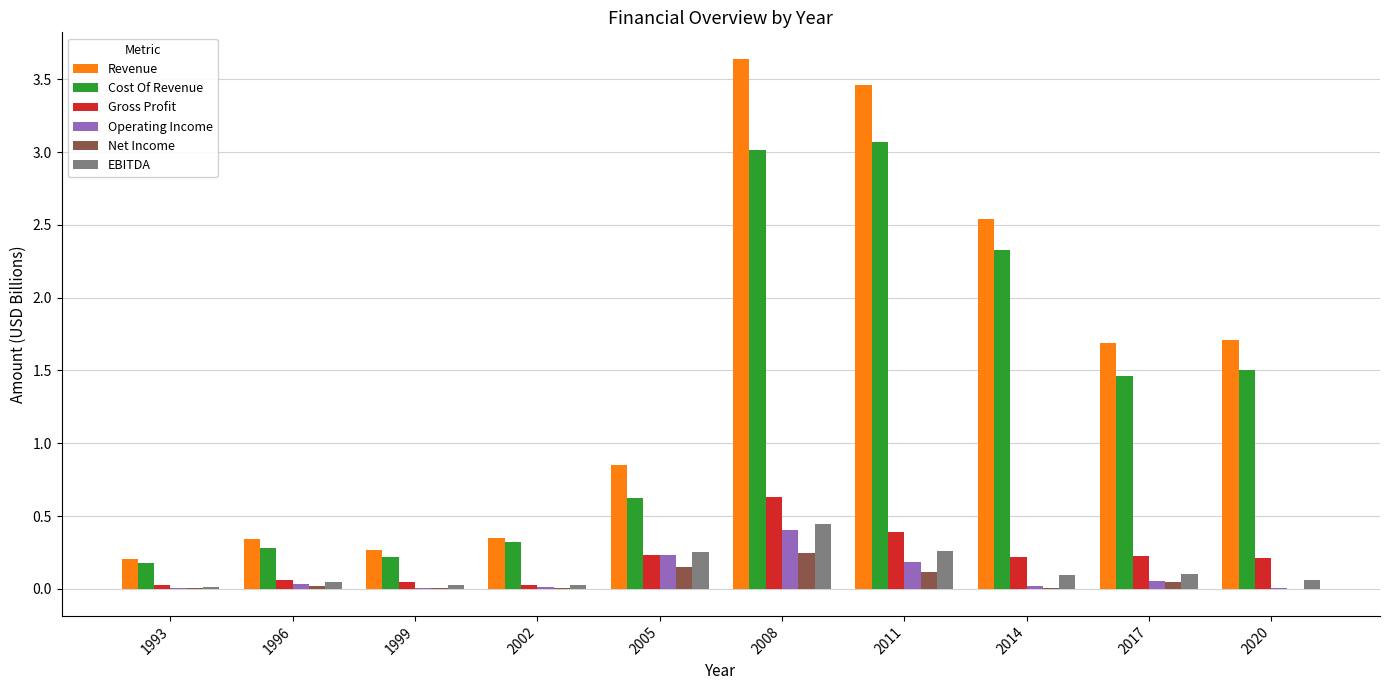

Which series changed the most between 2002 and 2005?

Revenue